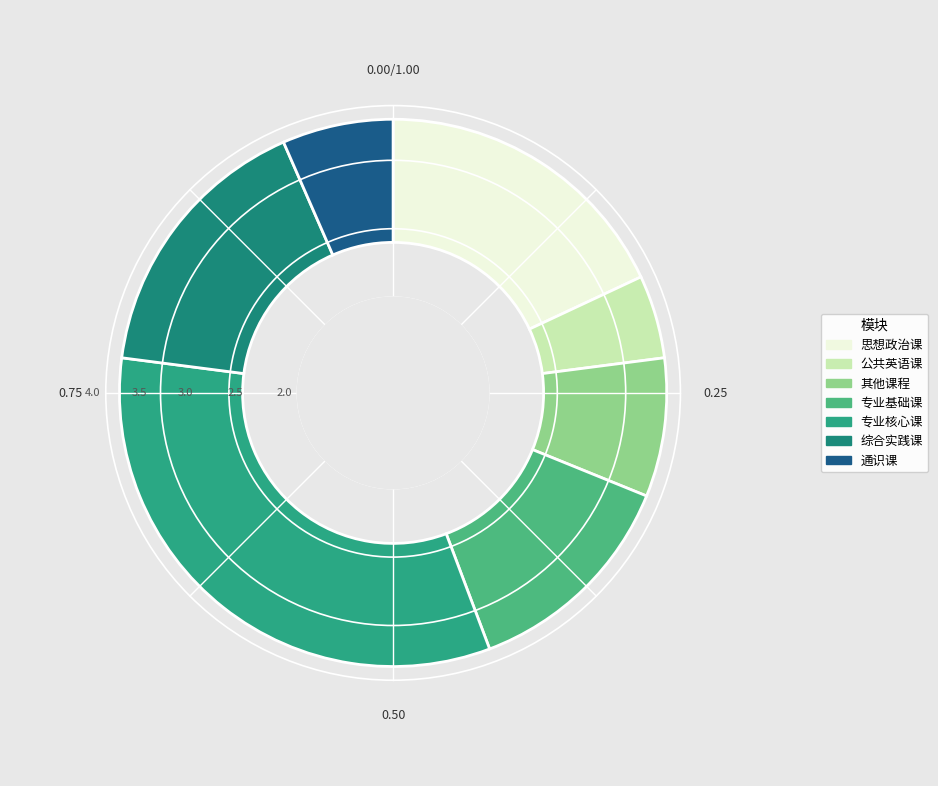

To the nearest percent, what portion does 公共英语课 represent?

5%